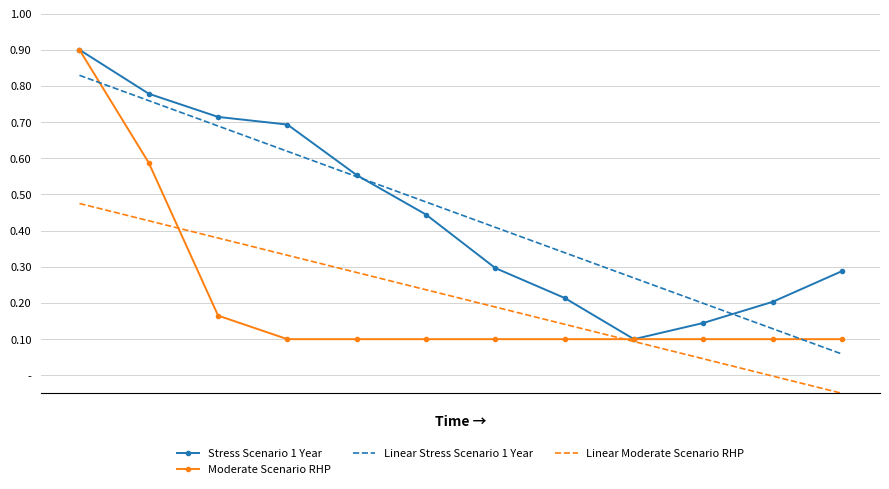

What are all the series names shown in the legend?

Stress Scenario 1 Year, Moderate Scenario RHP, Linear Stress Scenario 1 Year, Linear Moderate Scenario RHP